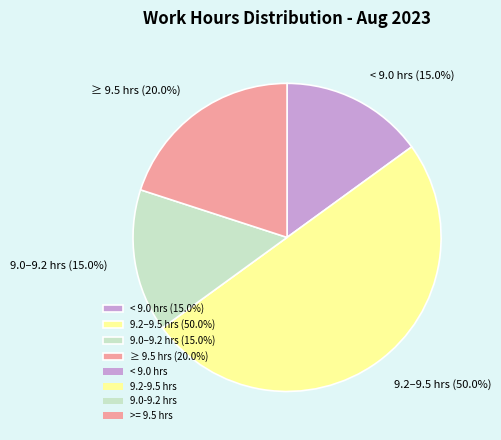

Combined, do 9.2–9.5 hrs (50.0%) and < 9.0 hrs (15.0%) account for over 50%?

Yes